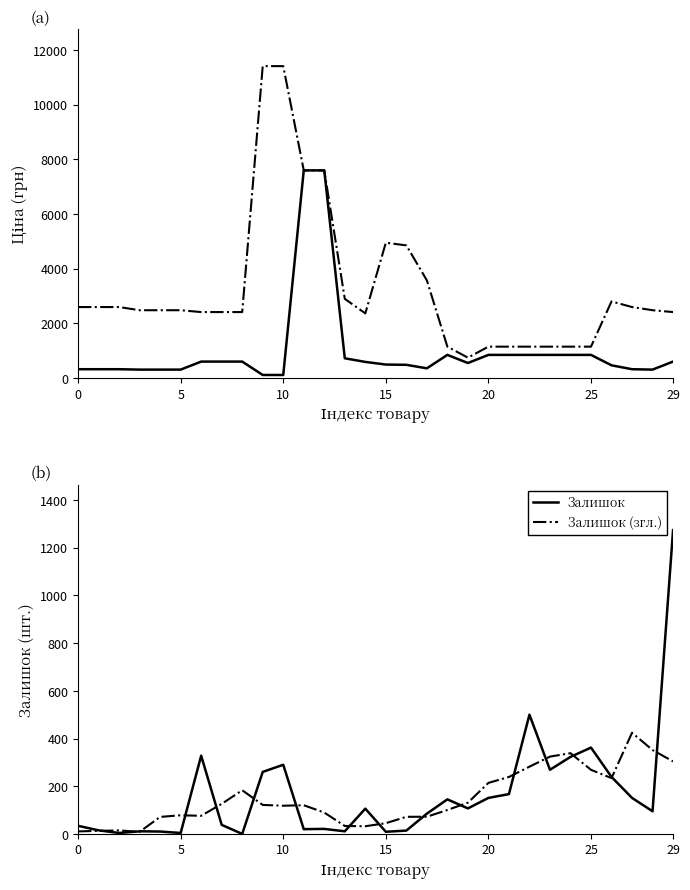

What is the total value across all series at 20?

2874.1